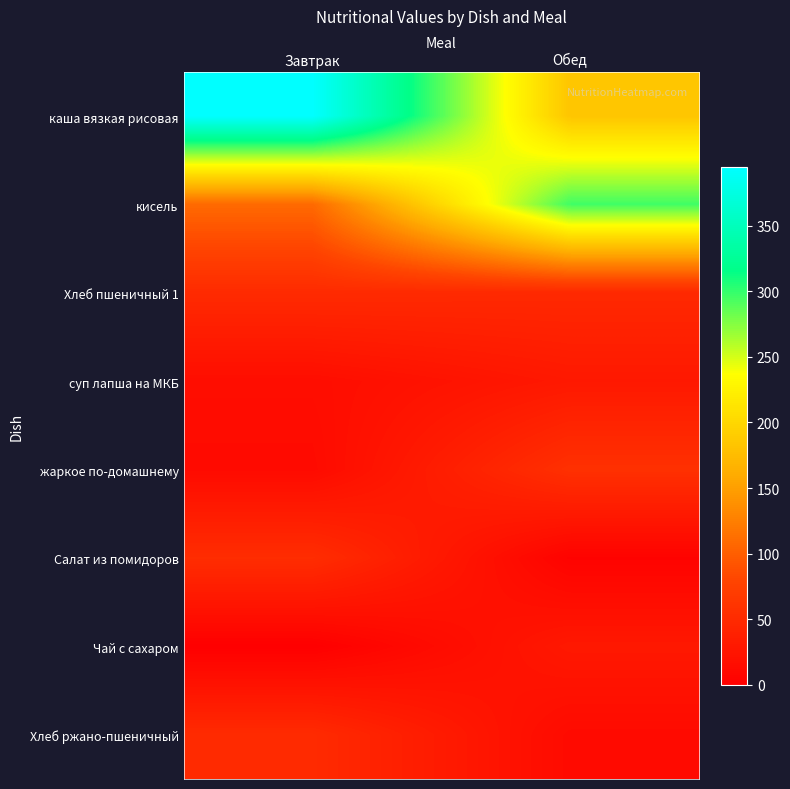

Which series changed the most between Завтрак and Обед?

каша вязкая рисовая